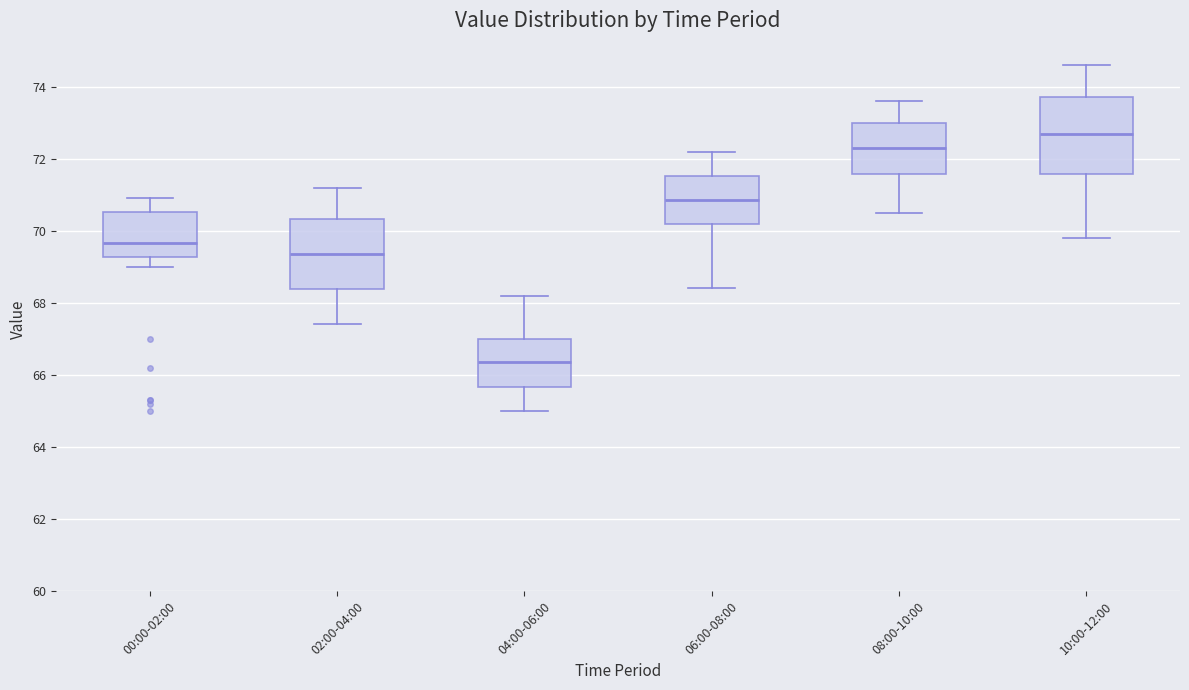

Reading left to right, read every box against the y-axis: the position of its median line, the range the box covers, and the ends of its whiskers. The values are not printed on the chart, so give them approximately, as read against the axis.

00:00-02:00: median 69.6, box 69.2 to 70.6, whiskers 69.0 to 71.0
02:00-04:00: median 69.4, box 68.4 to 70.4, whiskers 67.4 to 71.2
04:00-06:00: median 66.4, box 65.6 to 67.0, whiskers 65.0 to 68.2
06:00-08:00: median 70.8, box 70.2 to 71.6, whiskers 68.4 to 72.2
08:00-10:00: median 72.4, box 71.6 to 73.0, whiskers 70.6 to 73.6
10:00-12:00: median 72.8, box 71.6 to 73.8, whiskers 69.8 to 74.6